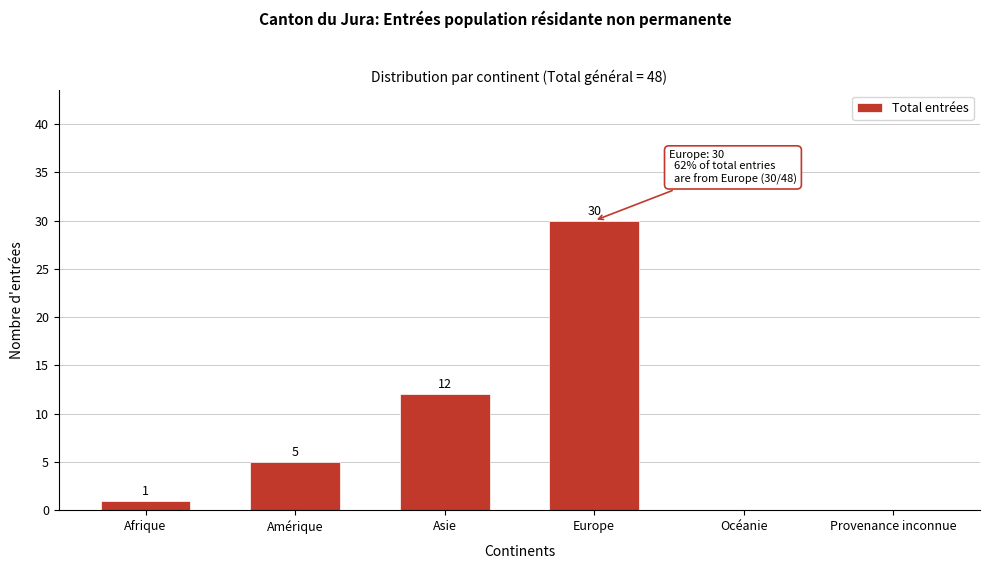

Reading left to right, extract all data points from this chart.

Afrique=1	Amérique=5	Asie=12	Europe=30	Océanie=0	Provenance inconnue=0